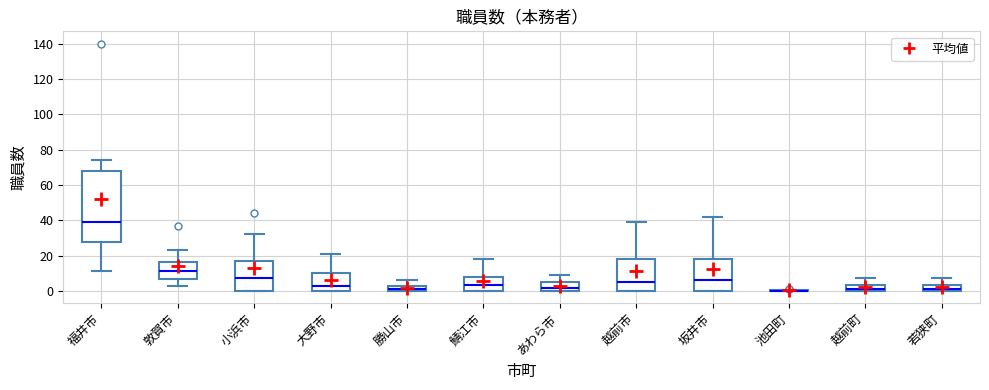

Comparing the boxes themselves (not the whiskers), which one is the tallest?

福井市